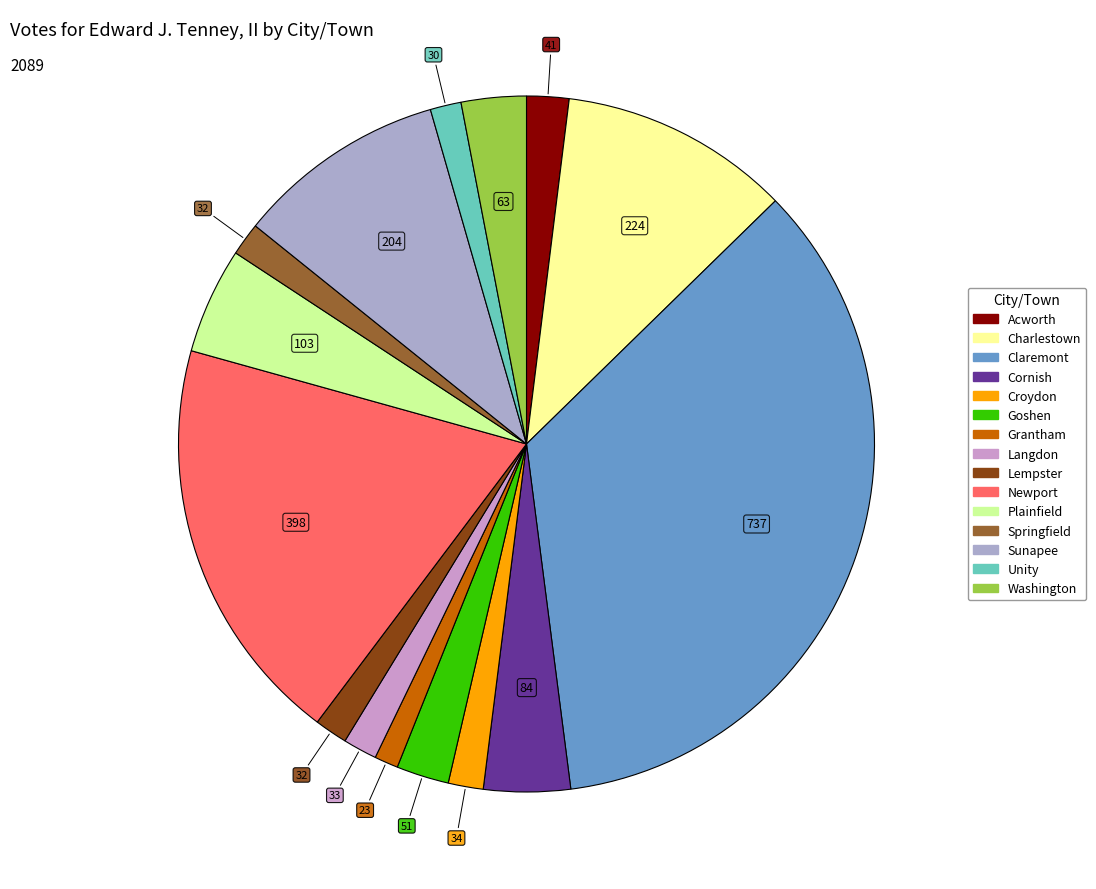

Combined, do Newport and Plainfield account for over 50%?

No